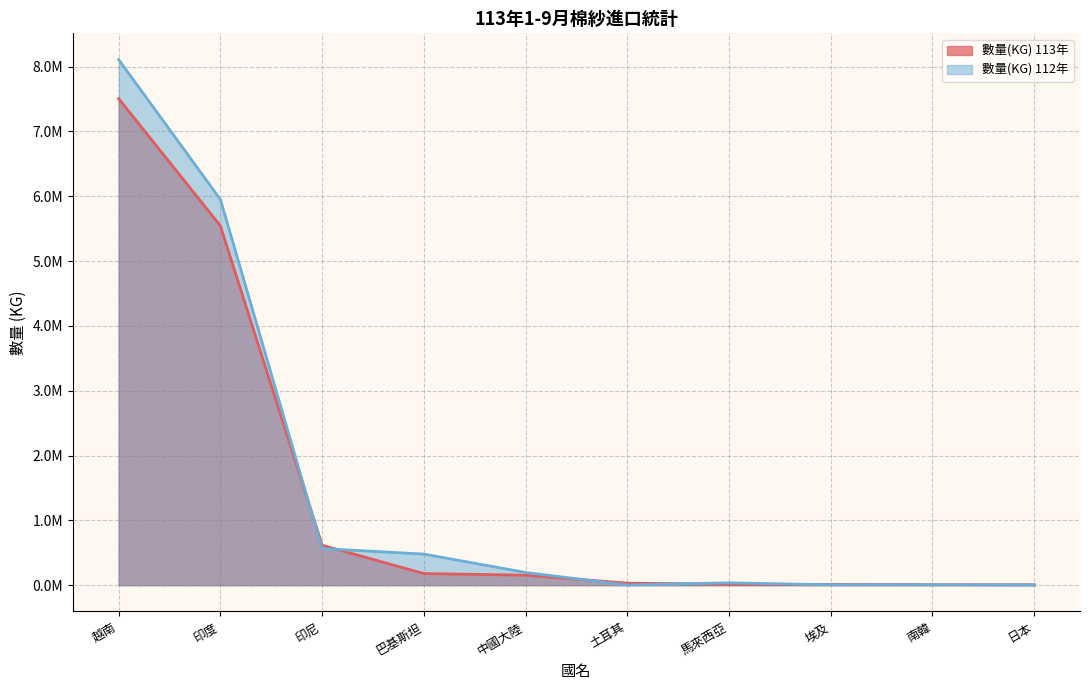

How many lines are shown in the chart?

2